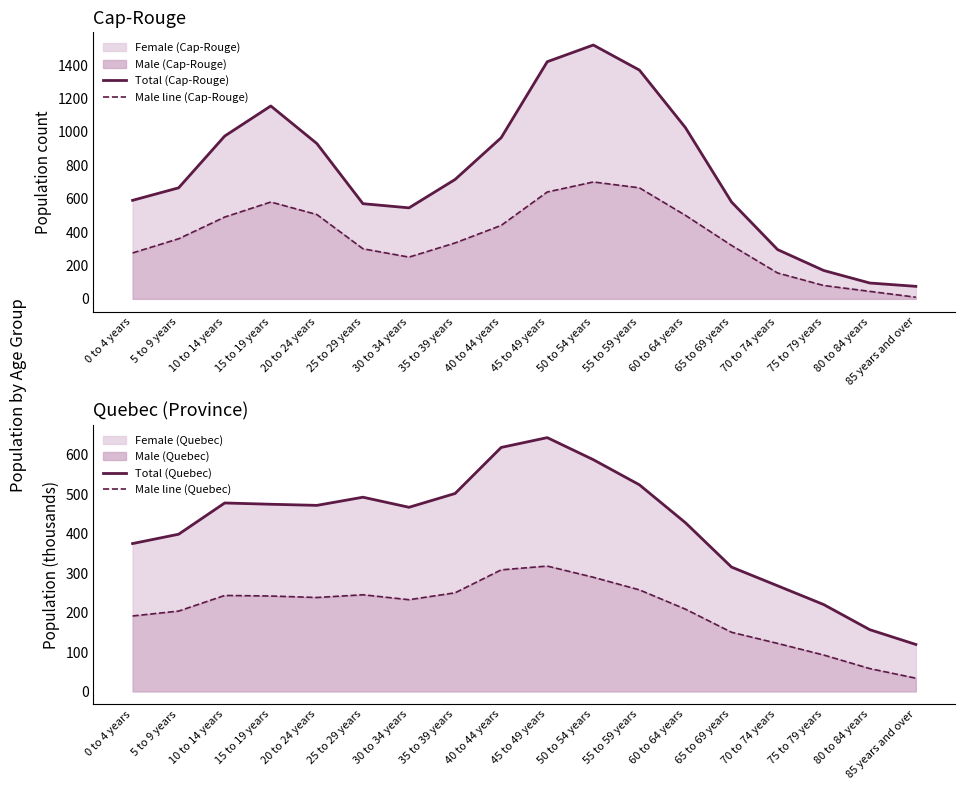

What is the label of the 16th point from the left?

75 to 79 years